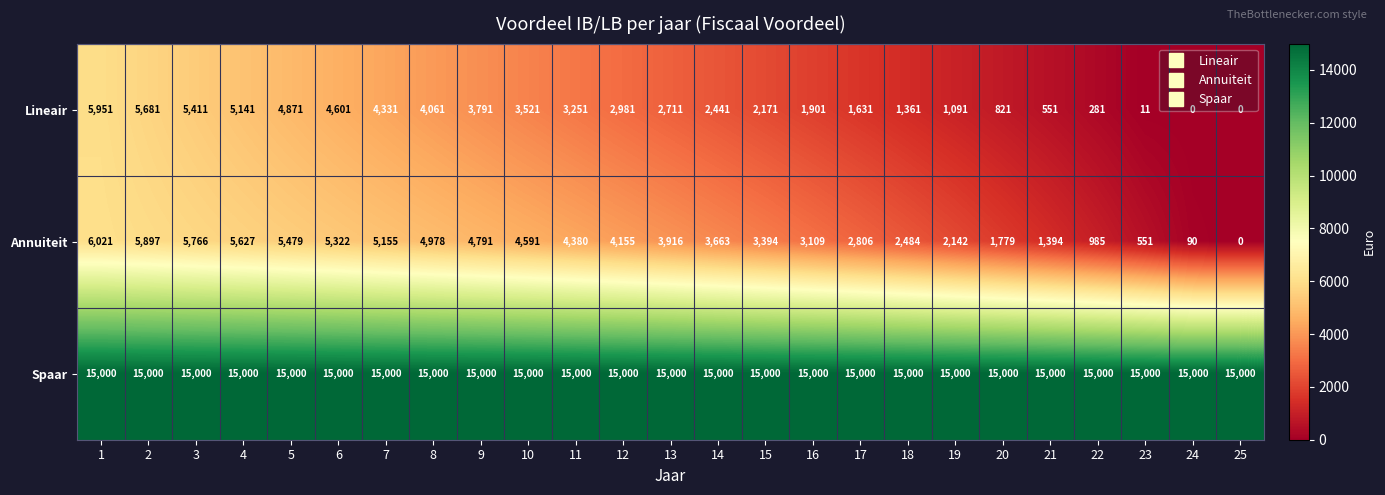

The value of Lineair at 16 is 1901. True or false?

True